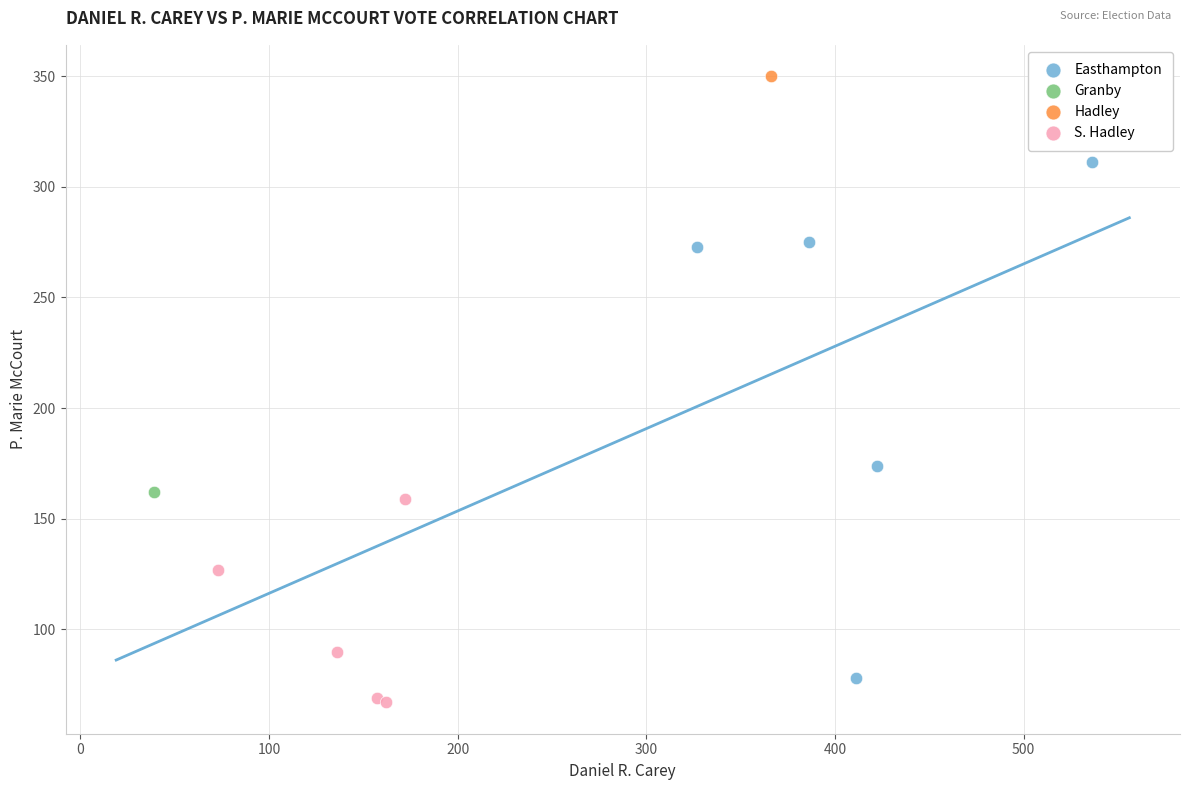

What are all the series names shown in the legend?

Easthampton, Granby, Hadley, S. Hadley